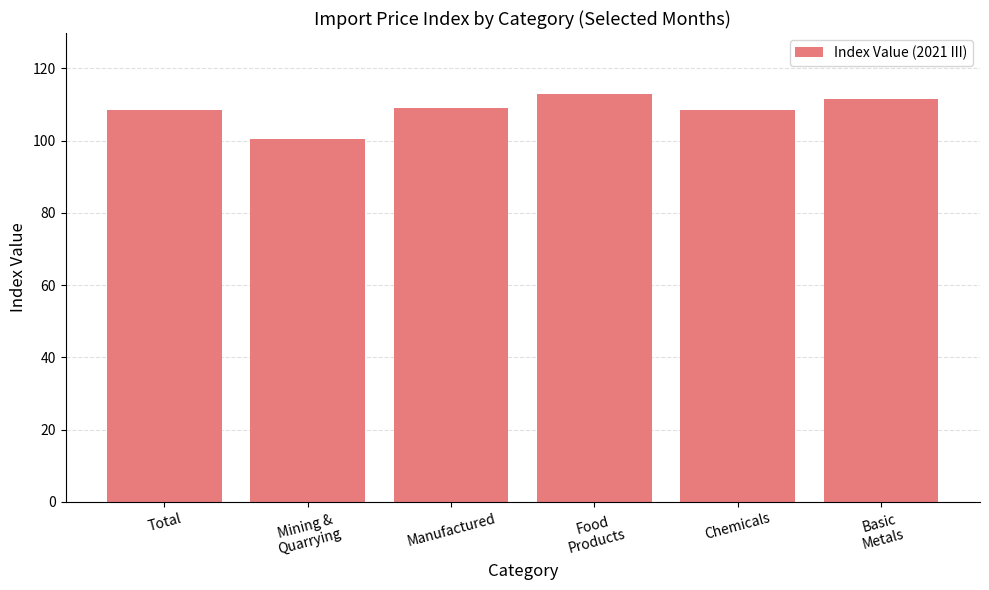

Which category has the highest value across all series?

Food
Products